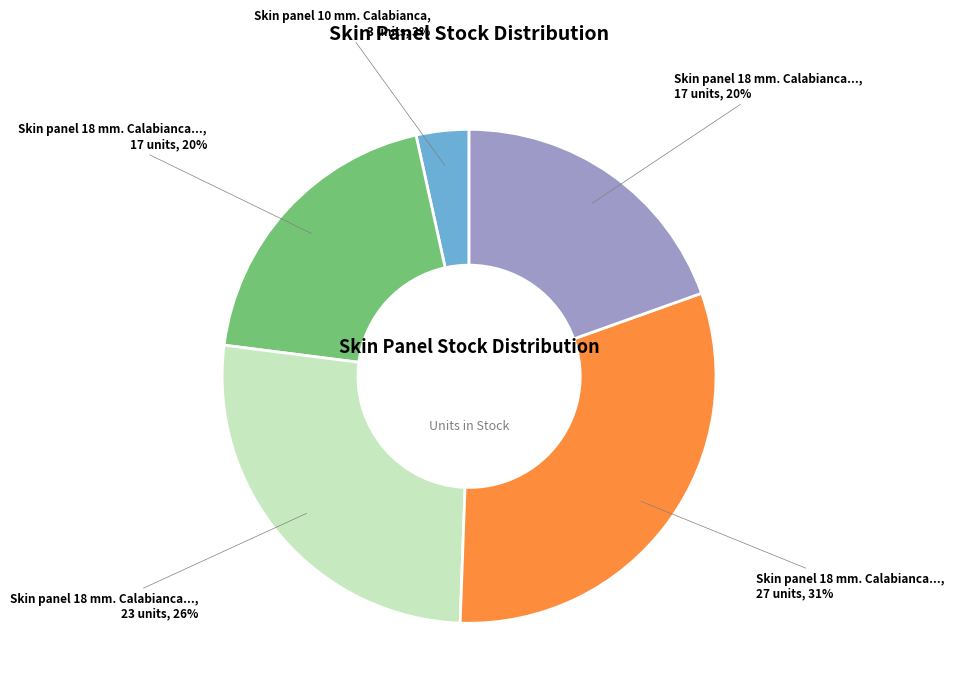

How many slices are in this pie chart?

5